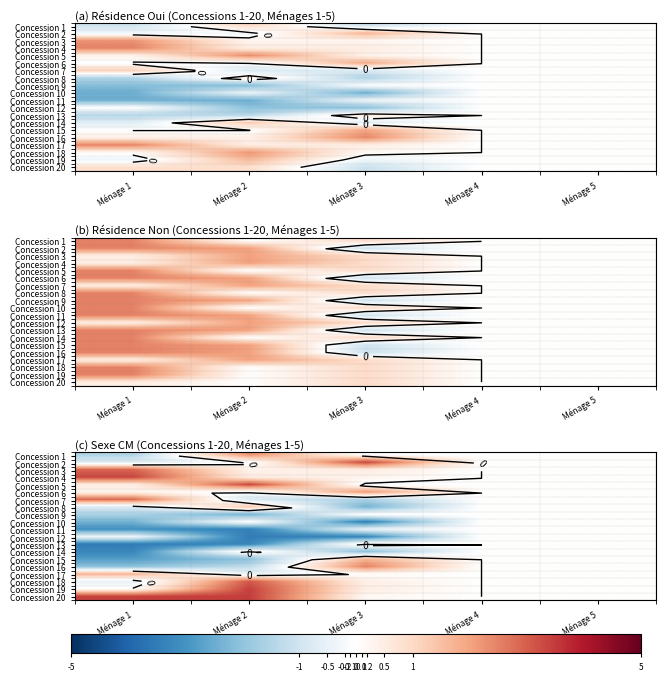

Is it true that Concession 17 equals 0.0 at Ménage 5?

True